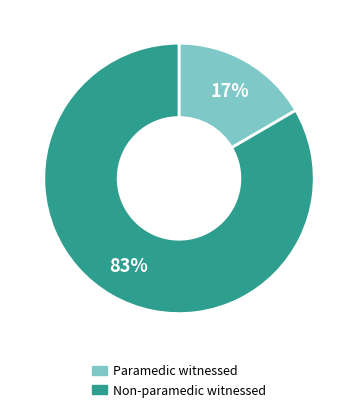

How many segments does this pie chart have?

2